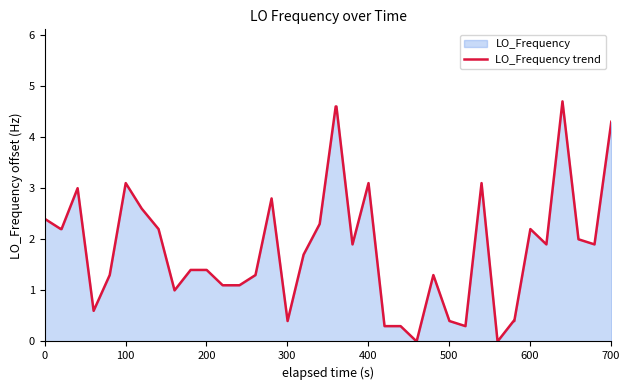

True or false: the data has more than 1 interior local peaks.

True